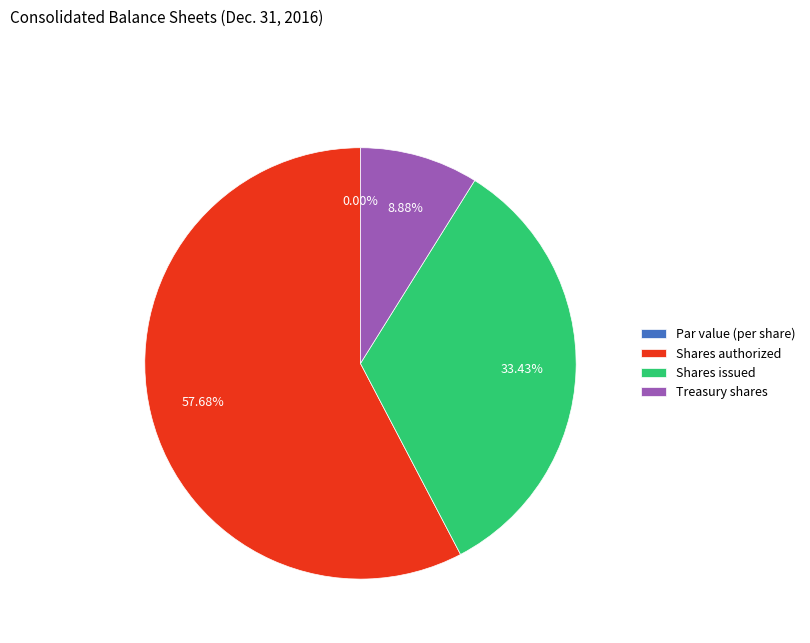

Is the sum of Shares authorized and Shares issued greater than half?

Yes